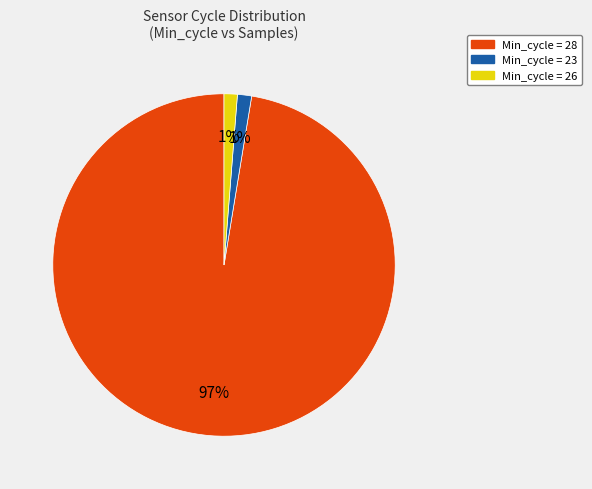

To the nearest percent, what is the average slice percentage?

33%